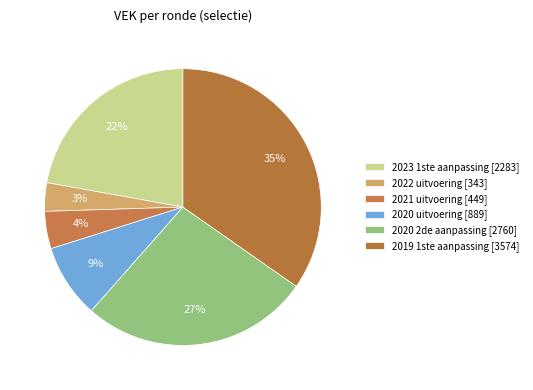

What is the total percentage of 2022 uitvoering and 2020 2de aanpassing?

30.1%